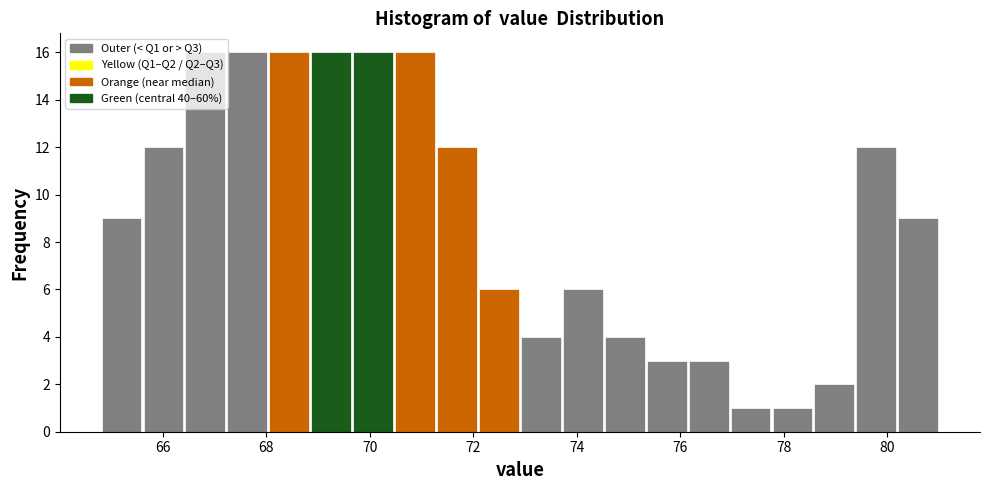

Reading left to right, transcribe this chart: for each bar, give the range it covers on the x-axis and its height. Neither the bar edges nor the heights are printed on the chart, so give them approximately, as read against the axes.

64.8 to 65.6: 9
65.6 to 66.4: 12
66.4 to 67.2: 16
67.2 to 68.0: 16
68.0 to 68.8: 16
68.8 to 69.6: 16
69.6 to 70.4: 16
70.4 to 71.2: 16
71.2 to 72.0: 12
72.0 to 73.0: 6
73.0 to 73.8: 4
73.8 to 74.6: 6
74.6 to 75.4: 4
75.4 to 76.2: 3
76.2 to 77.0: 3
77.0 to 77.8: 1
77.8 to 78.6: 1
78.6 to 79.4: 2
79.4 to 80.2: 12
80.2 to 81.0: 9